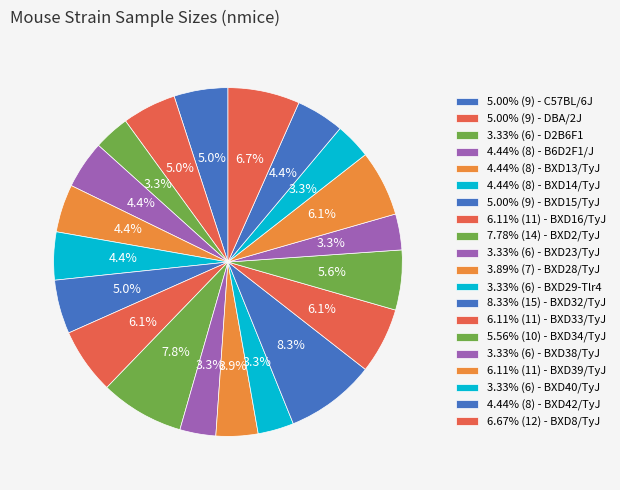

How many segments does this pie chart have?

20